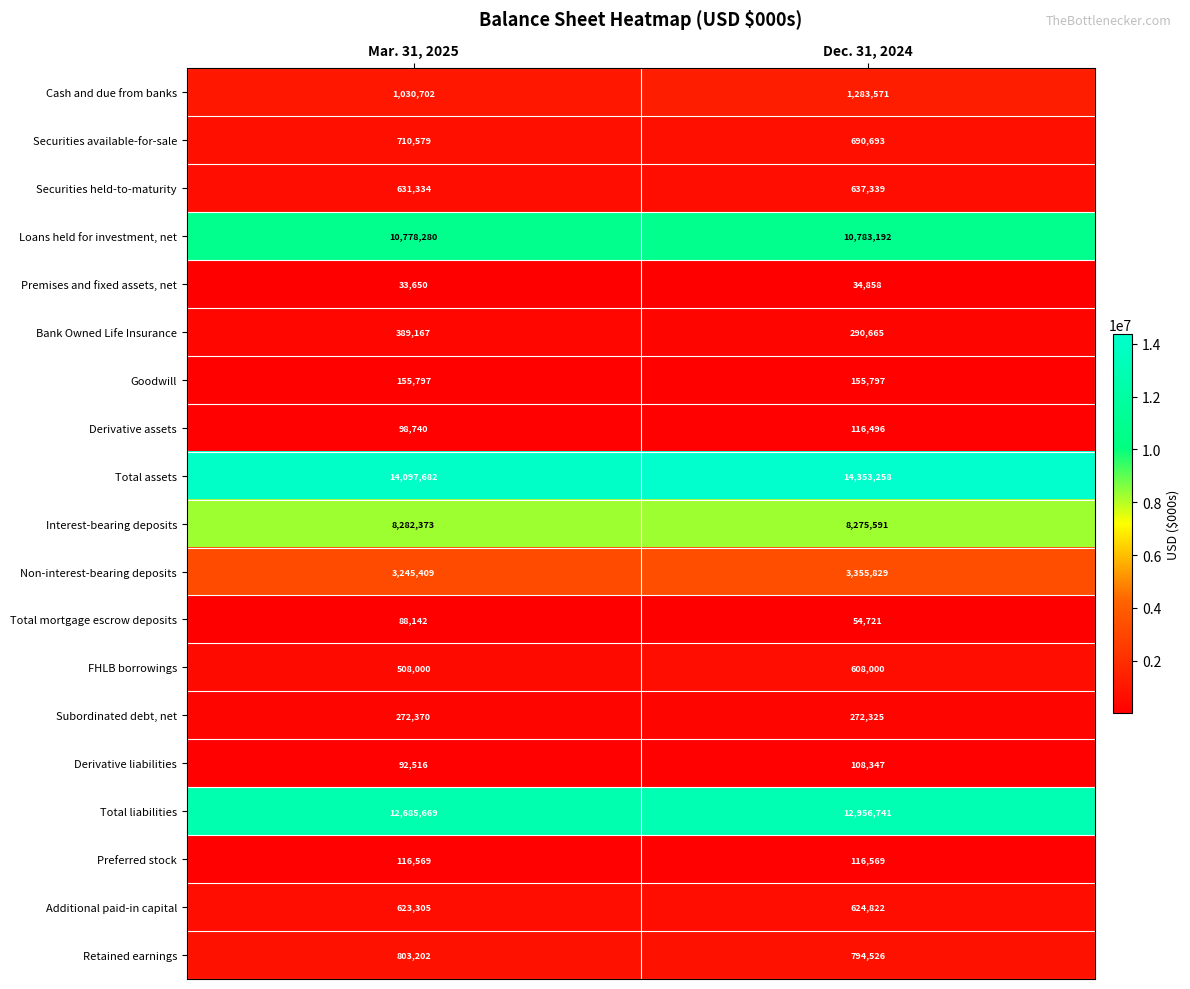

Which category has the lowest value across all series?

Mar. 31, 2025